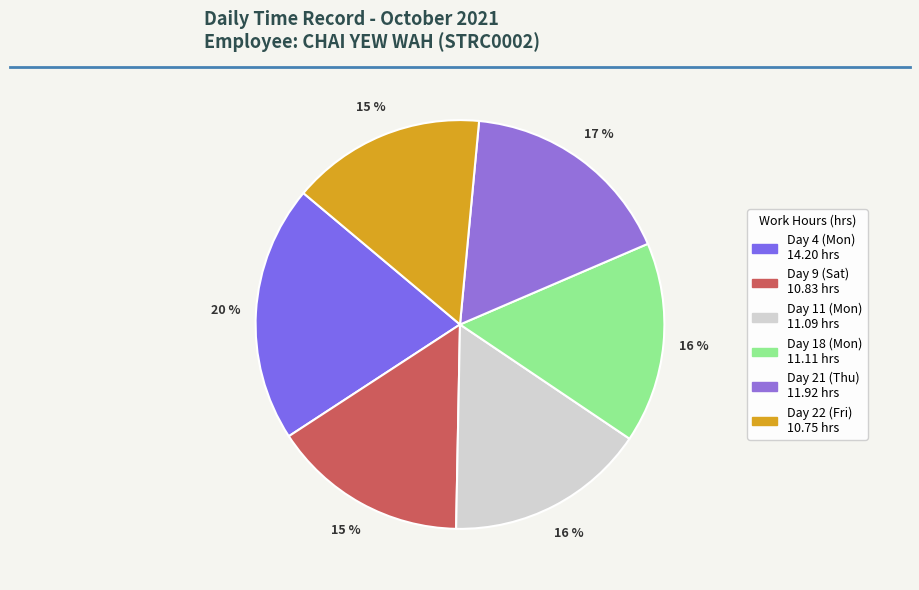

Rank the categories by value from highest to lowest.

Day 4 (Mon), Day 21 (Thu), Day 18 (Mon), Day 11 (Mon), Day 9 (Sat), Day 22 (Fri)